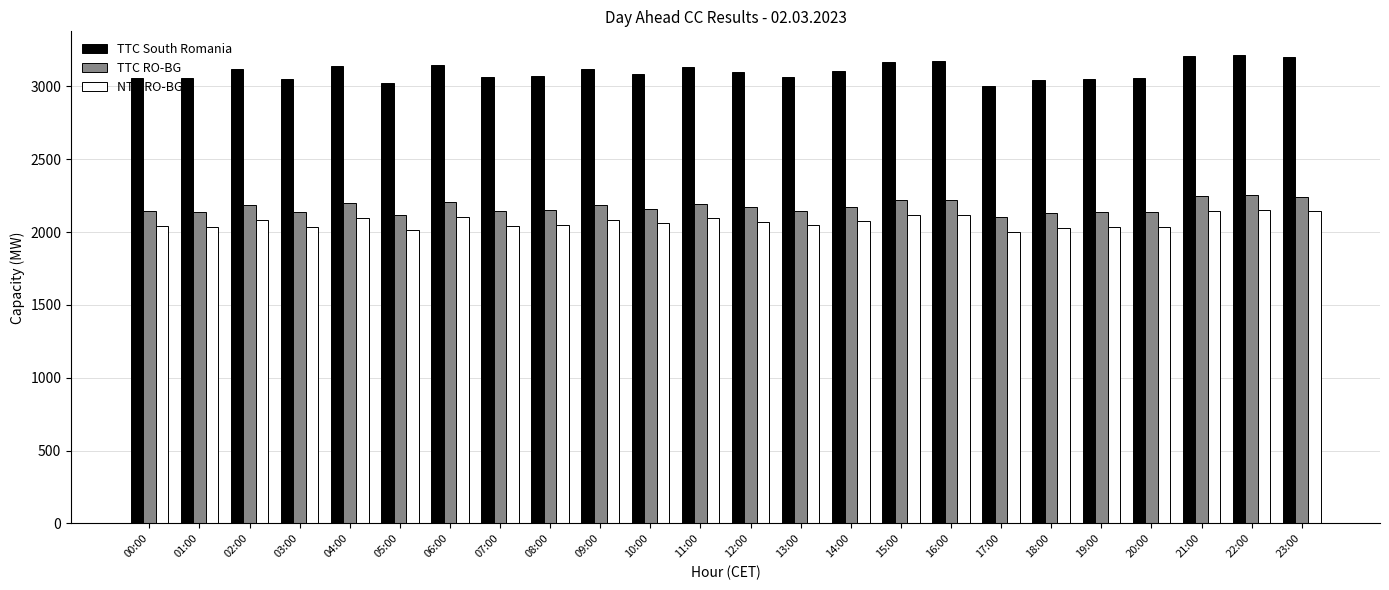

How many distinct data groups are displayed?

3